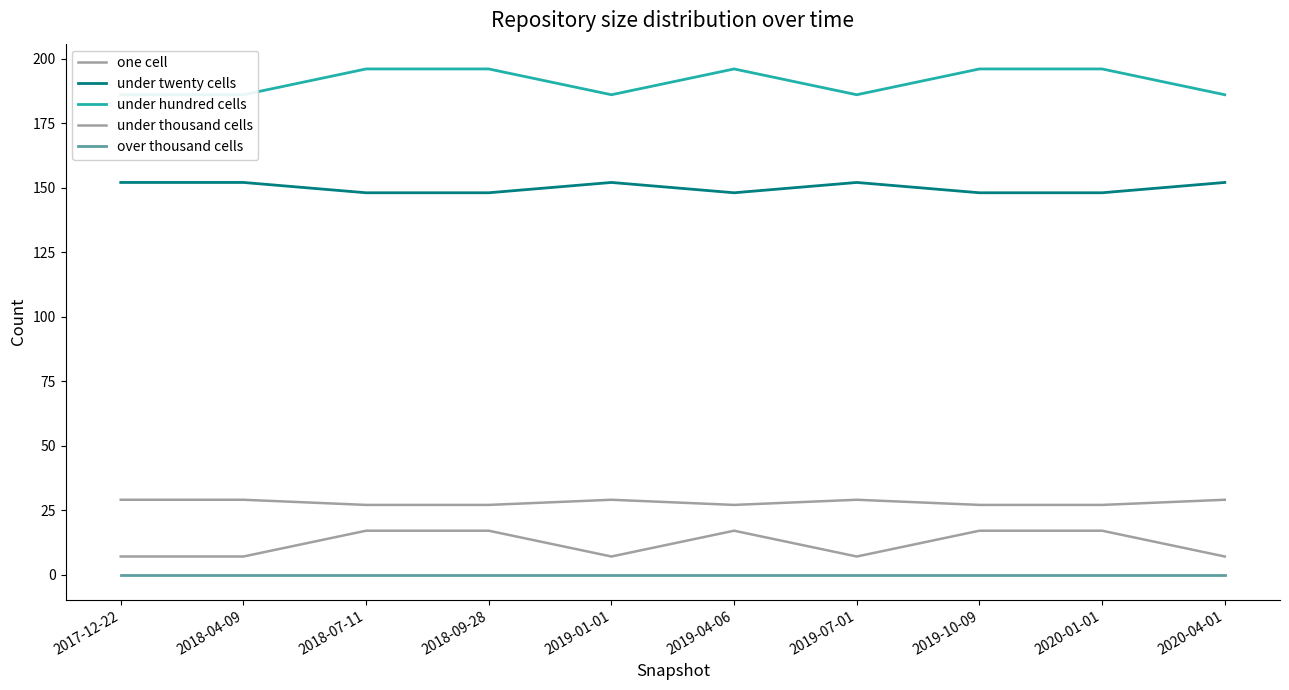

How many series are shown in this chart?

5